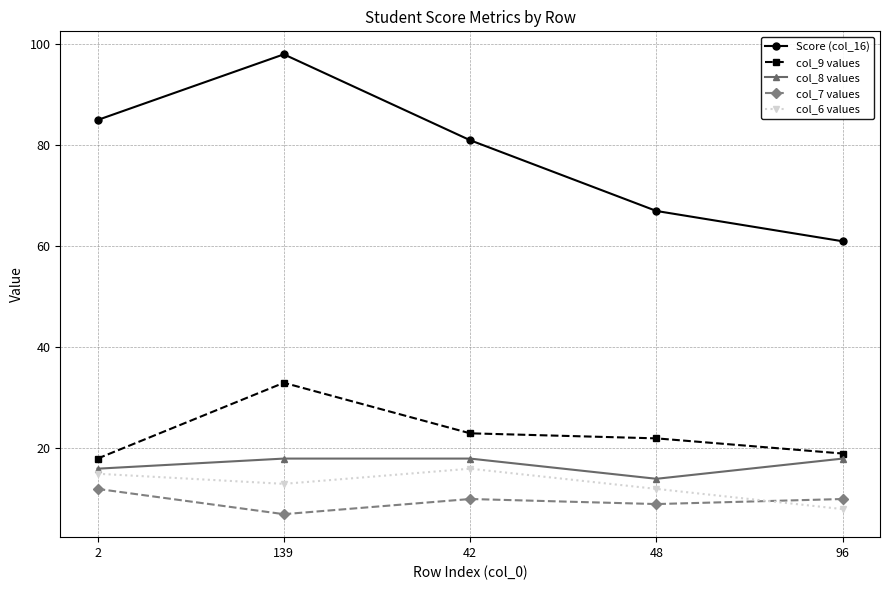

What is the difference between the maximum and minimum values in the Score (col_16) series?

37